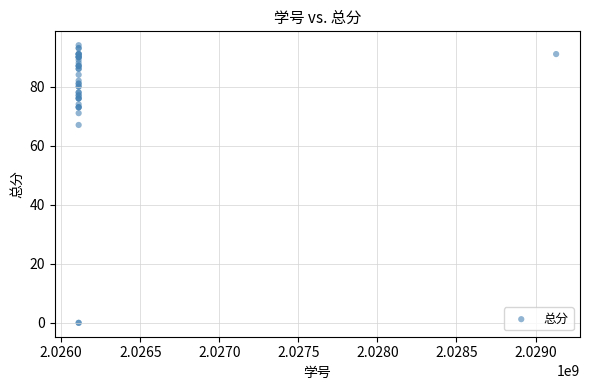

What Y value in the scatter plot is closest to 47?

67